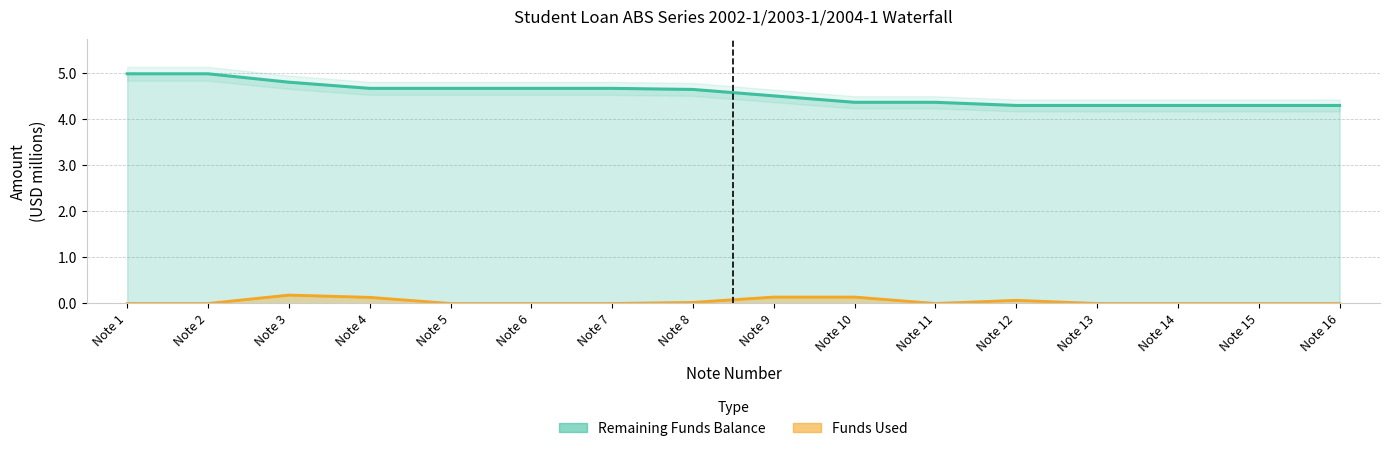

Which category has the highest value in the Funds Used series?

Note 3